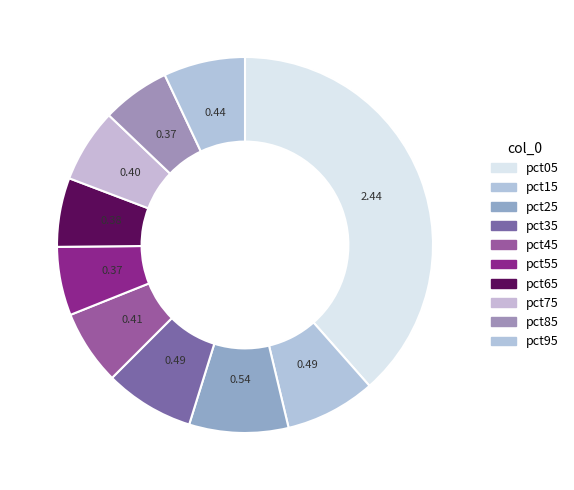

Is it true that pct55 is 6% of the pie?

True